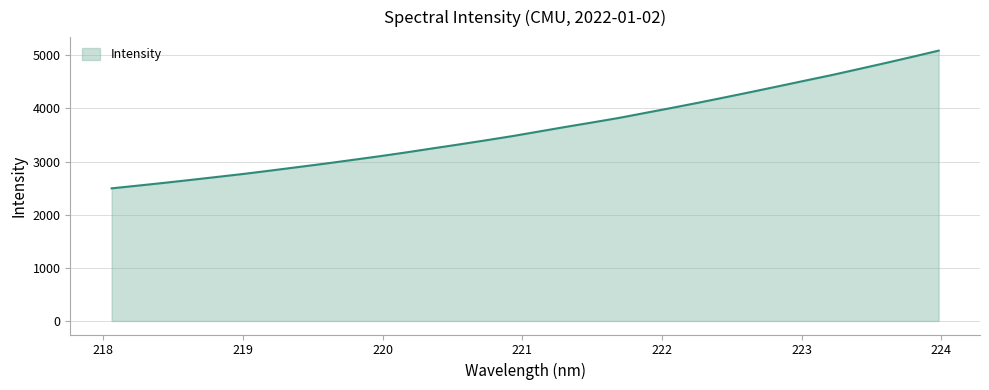

What is the smallest value displayed?

2495.7